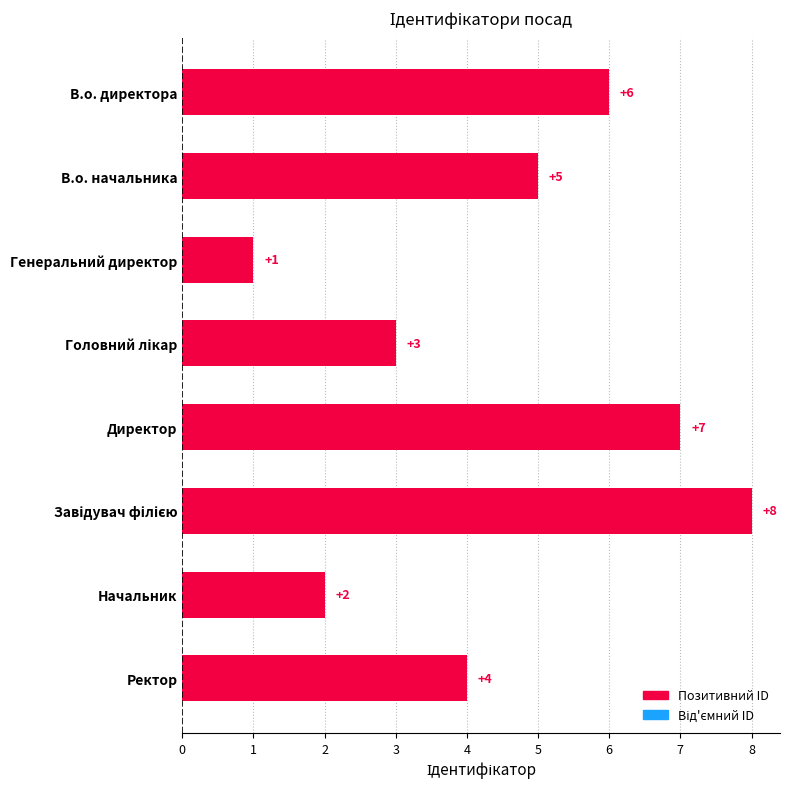

How many bars are there in total?

8